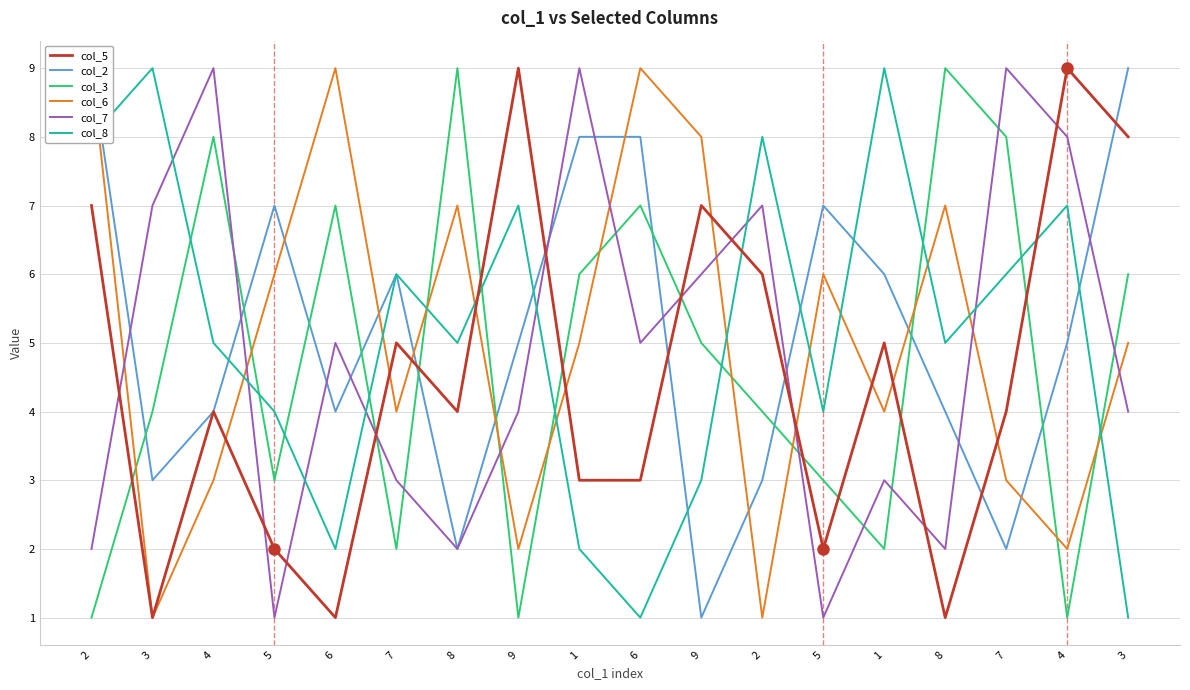

What are all the series names shown in the legend?

col_5, col_2, col_3, col_6, col_7, col_8